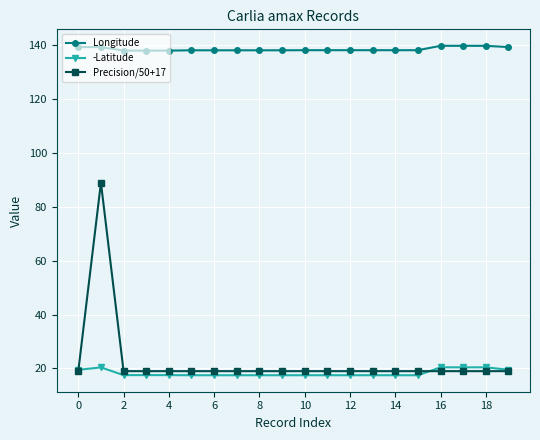

What is the value of the Precision/50+17 point at the 6th from the left?

19.0